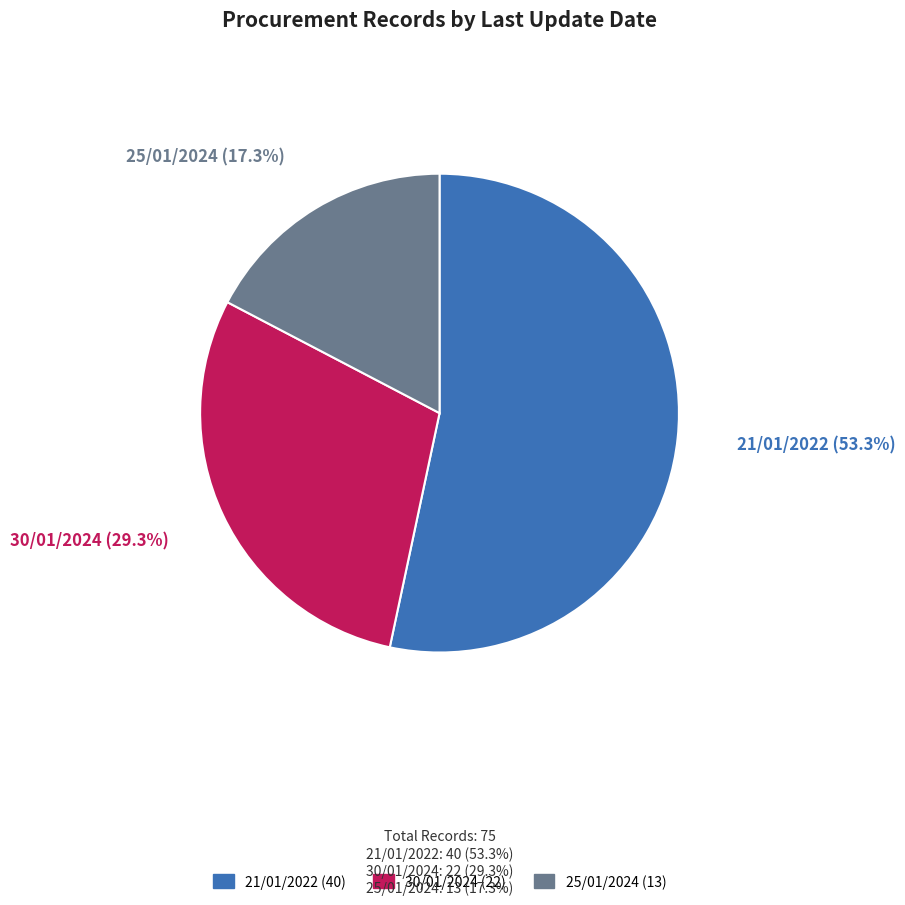

Which has a higher value, 21/01/2022 or 30/01/2024?

21/01/2022